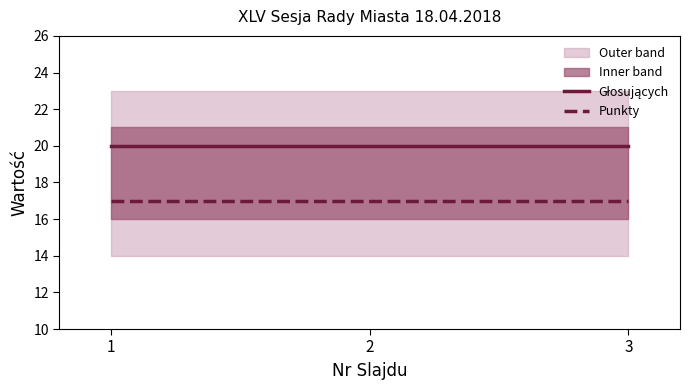

At 3, list the series in order from smallest to largest.

Punkty, Głosujących